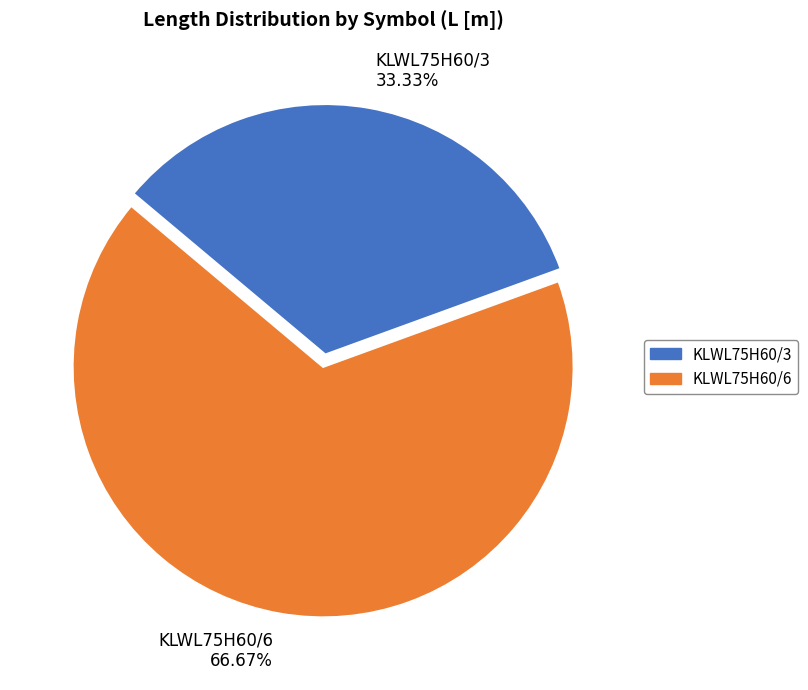

Do KLWL75H60/3 and KLWL75H60/6 together represent more than half of the pie?

Yes